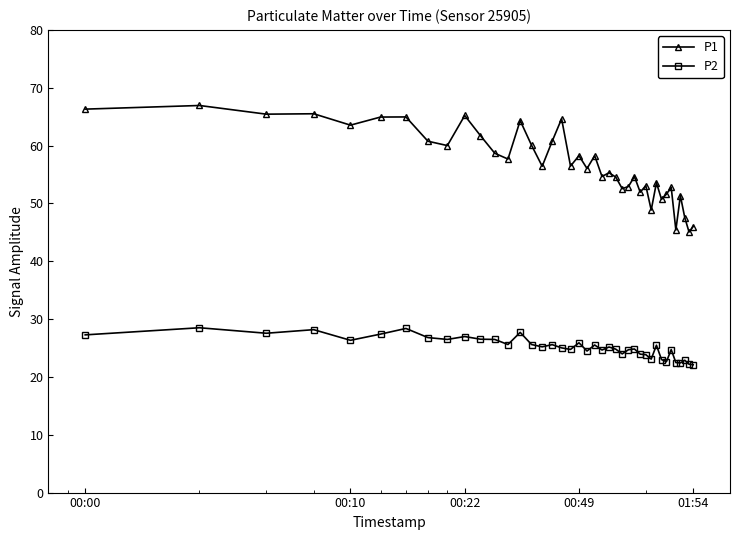

At how many categories does at least one series exceed 23?

40